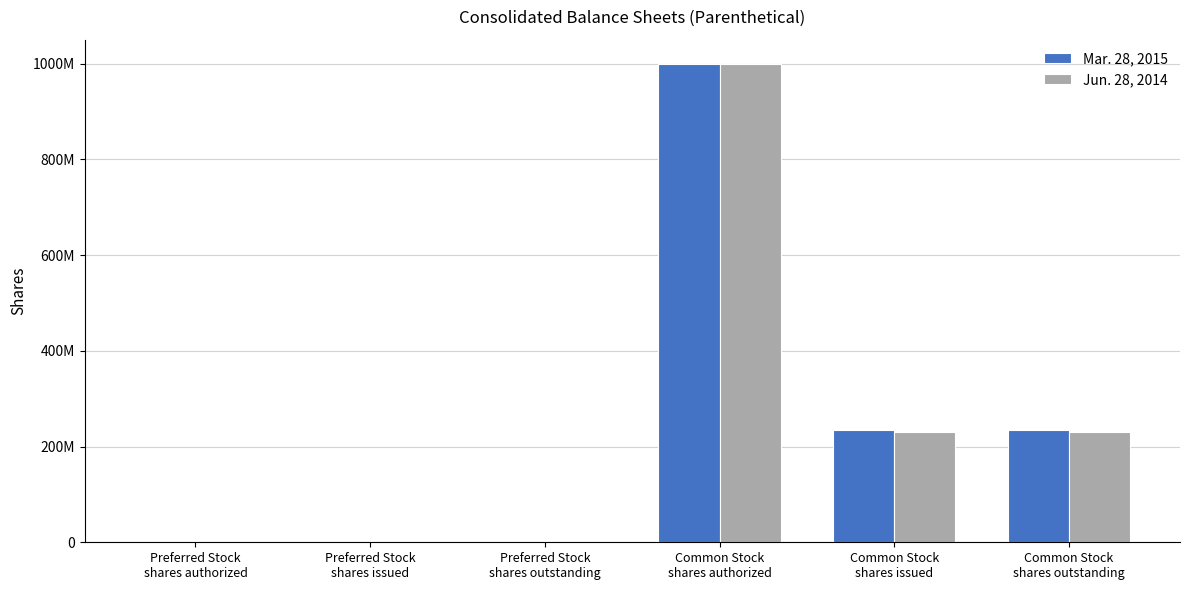

What are all the series names shown in the legend?

Mar. 28, 2015, Jun. 28, 2014